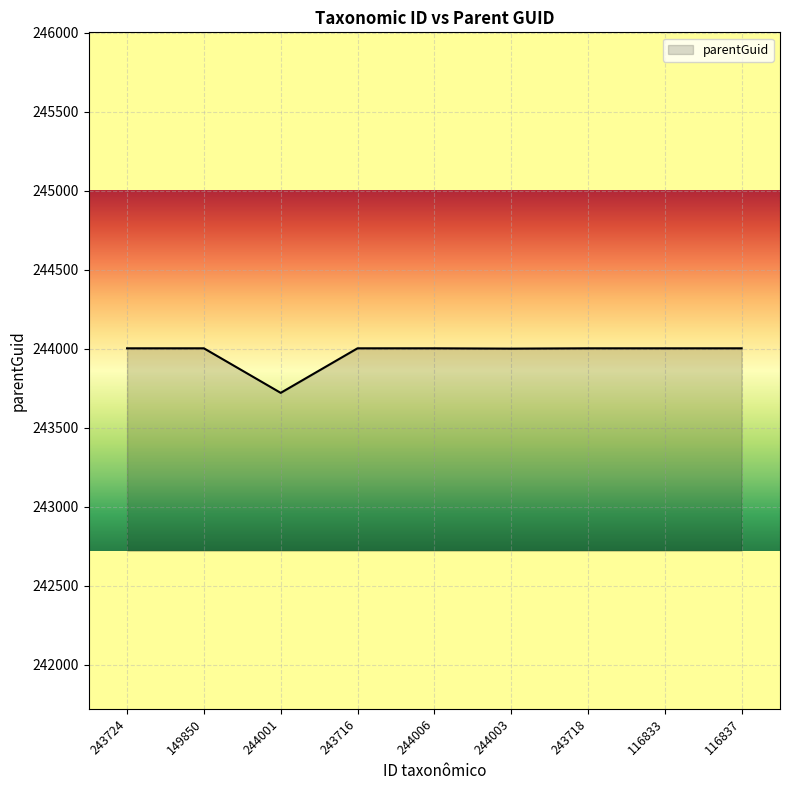

Which category has the lowest value across all series?

244001